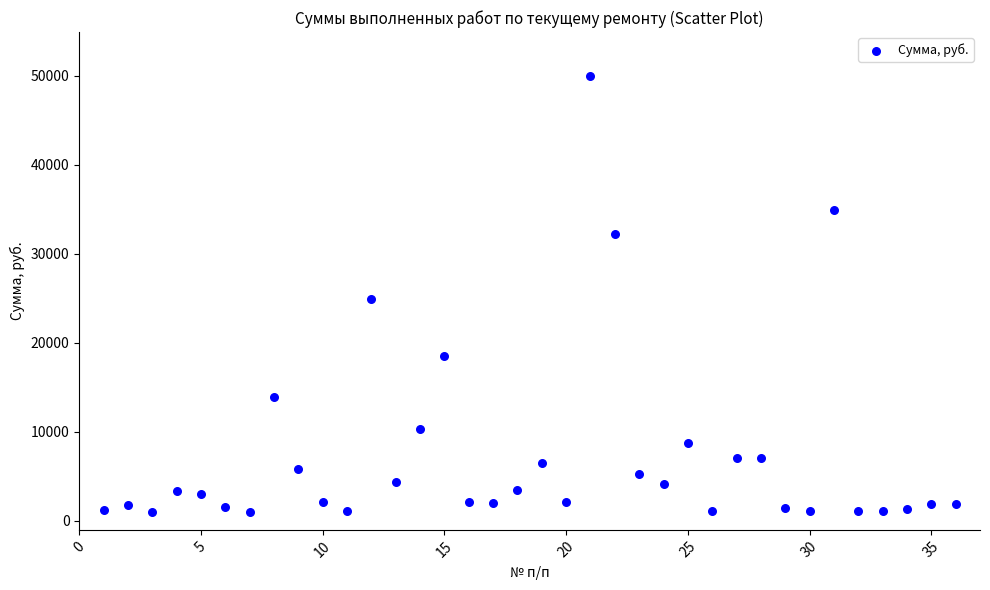

What is the range of Y values (max minus min)?

48963